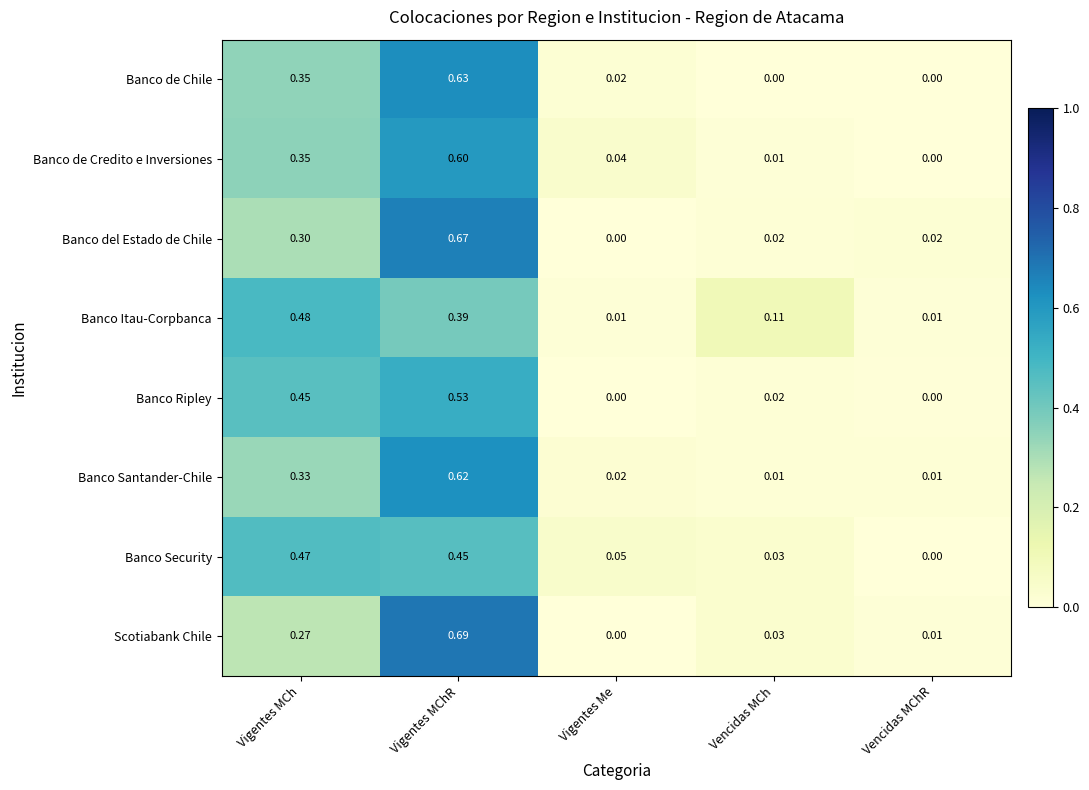

Rank the series by their maximum value, from highest to lowest.

Scotiabank Chile, Banco del Estado de Chile, Banco de Chile, Banco Santander-Chile, Banco de Credito e Inversiones, Banco Ripley, Banco Itau-Corpbanca, Banco Security